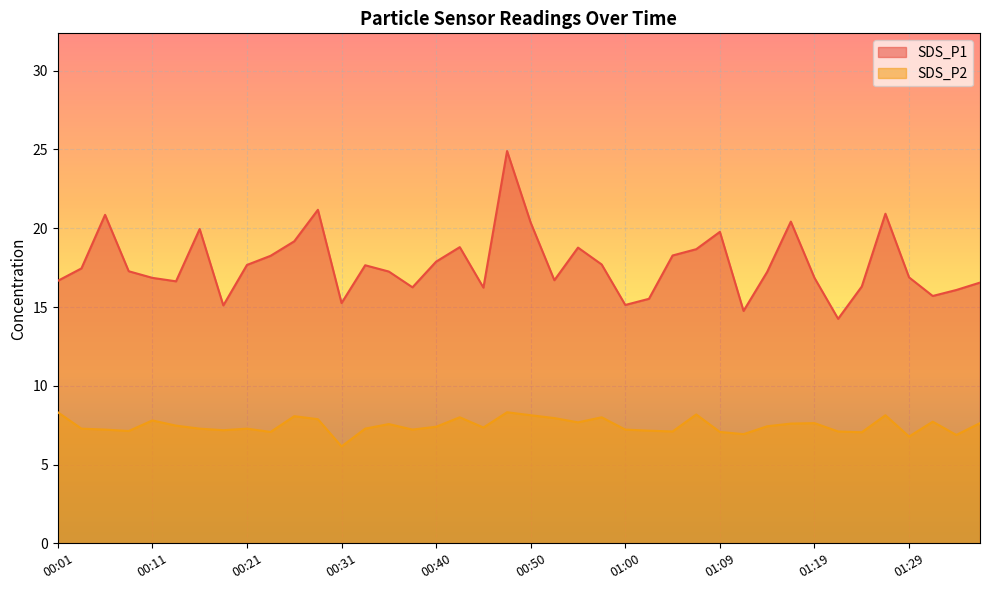

True or false: SDS_P1 and SDS_P2 intersect in this chart.

False